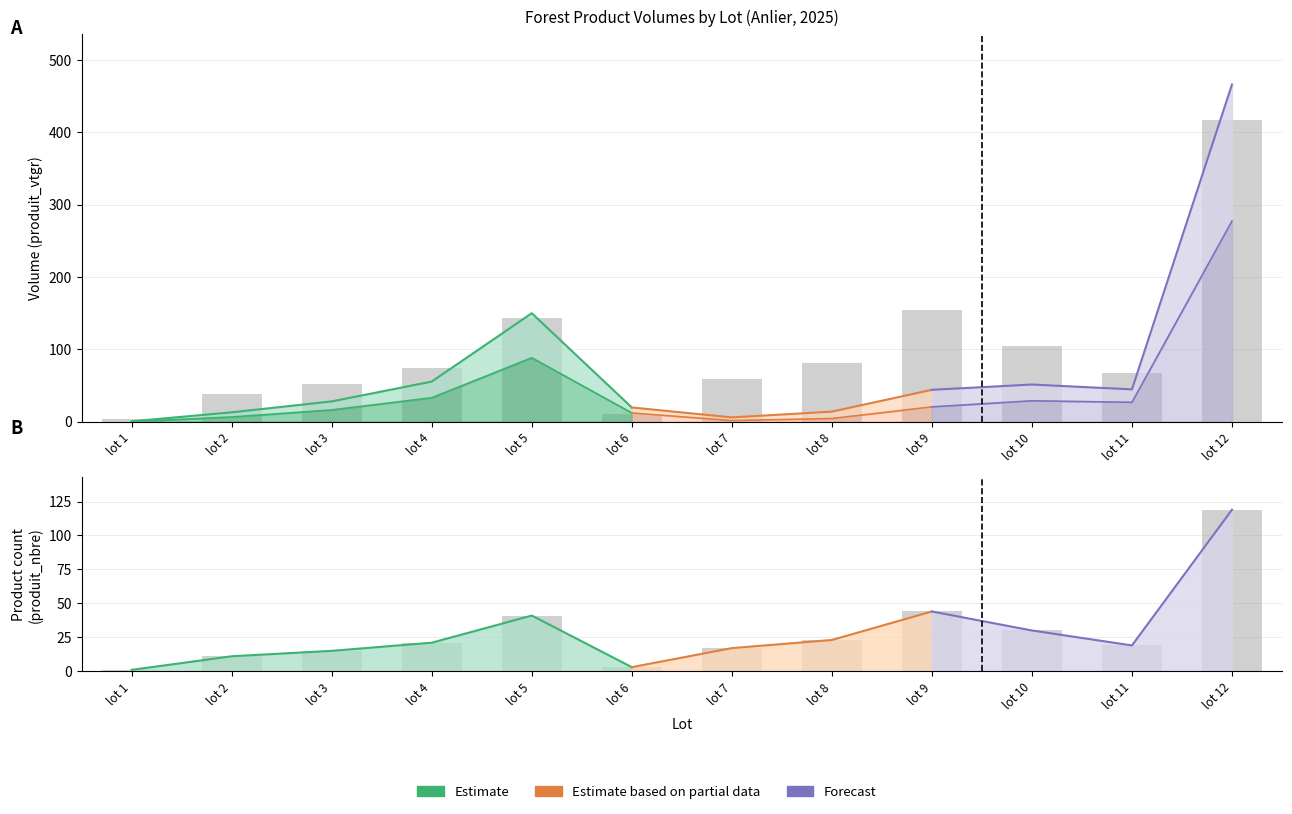

Reading left to right, what are all the values shown in this chart?

produit_vtgr: 0.4	12.8	27.9	55.3	149.8	19.5	5.7	13.7	43.9	51.2	44.5	466.0
produit_vtrh: 0.0	9.0	23.0	47.0	126.0	17.0	2.0	6.0	29.0	41.0	38.0	396.0
produit_nbre: 1.0	11.0	15.0	21.0	41.0	3.0	17.0	23.0	44.0	30.0	19.0	119.0